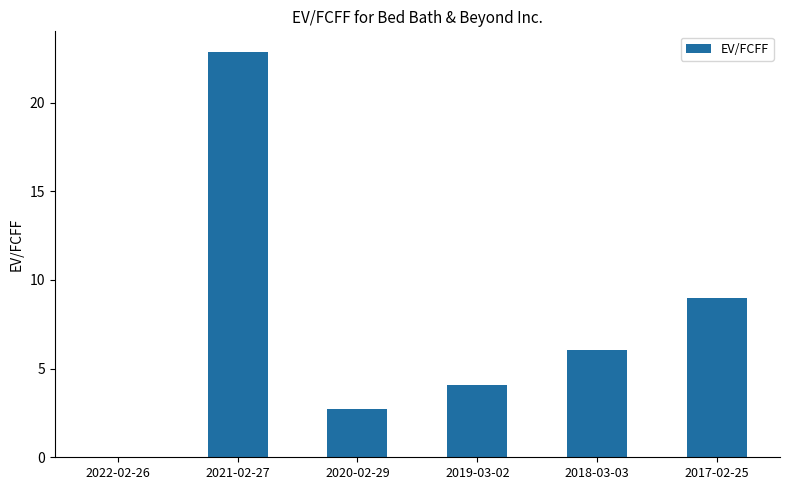

Count the number of values greater than 6.

3